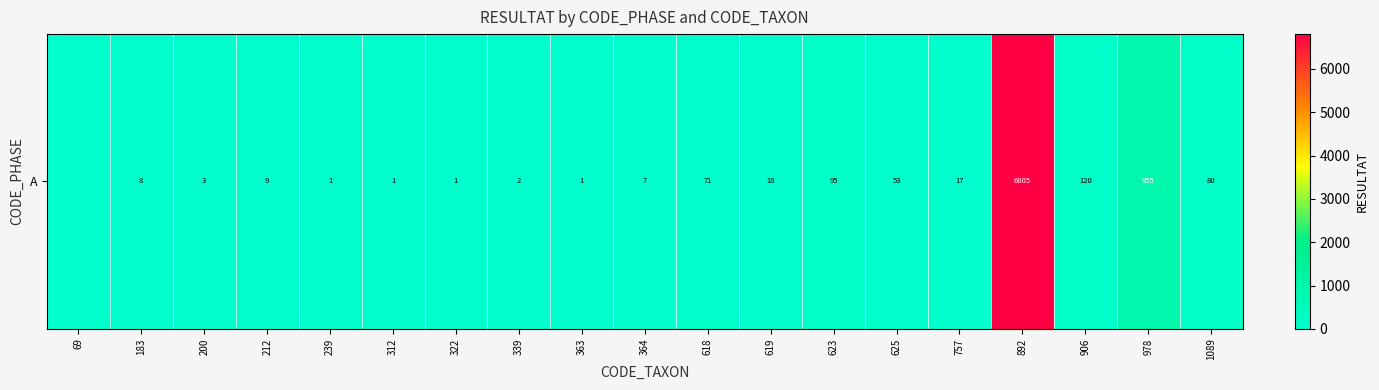

What is the greatest value displayed?

6805